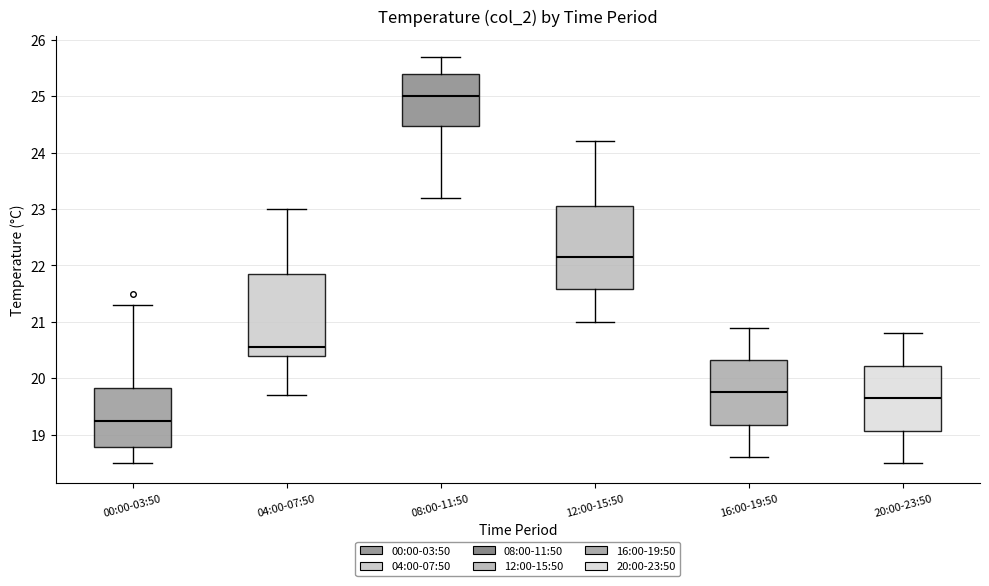

Reading left to right, read every box against the y-axis: the position of its median line, the range the box covers, and the ends of its whiskers. The values are not printed on the chart, so give them approximately, as read against the axis.

00:00-03:50: median 19.3, box 18.8 to 19.8, whiskers 18.5 to 21.3
04:00-07:50: median 20.6, box 20.4 to 21.9, whiskers 19.7 to 23.0
08:00-11:50: median 25.0, box 24.5 to 25.4, whiskers 23.2 to 25.7
12:00-15:50: median 22.2, box 21.6 to 23.1, whiskers 21.0 to 24.2
16:00-19:50: median 19.8, box 19.2 to 20.3, whiskers 18.6 to 20.9
20:00-23:50: median 19.7, box 19.1 to 20.2, whiskers 18.5 to 20.8